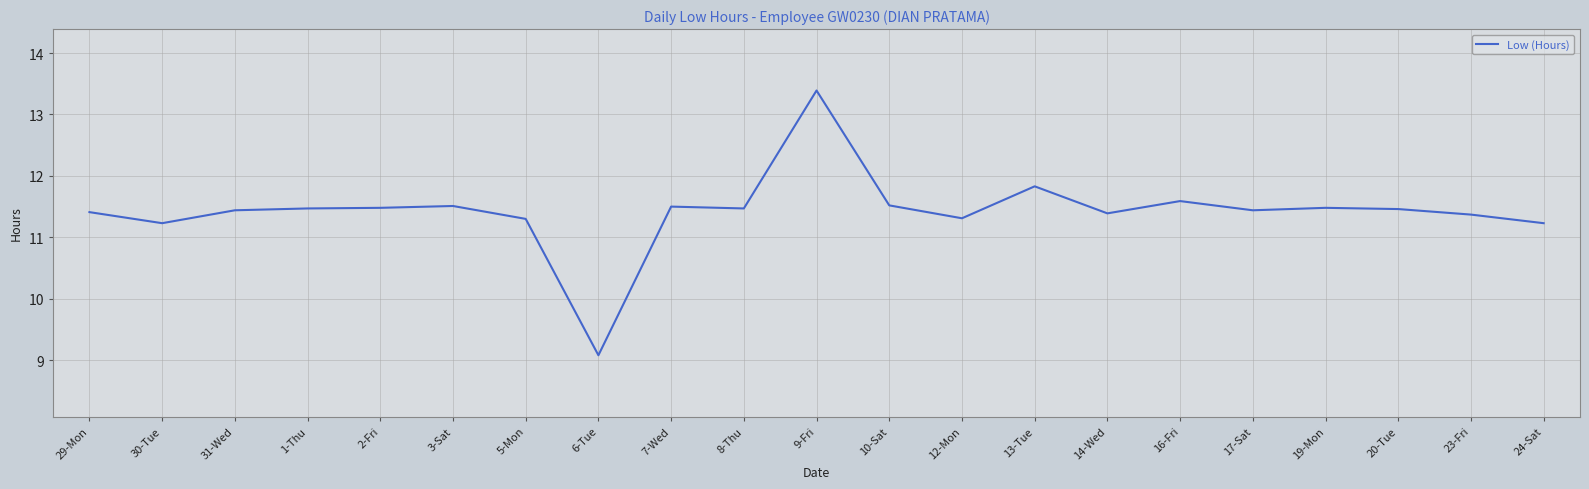

At which category does the chart reach its peak across all series?

9-Fri